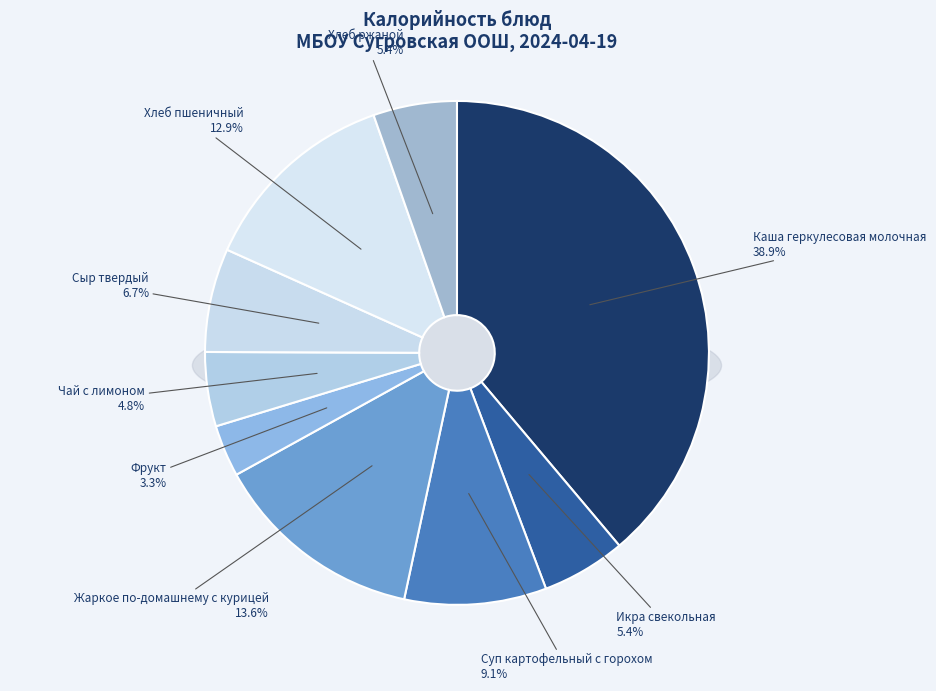

Does Икра свекольная account for over 50% of the chart?

No